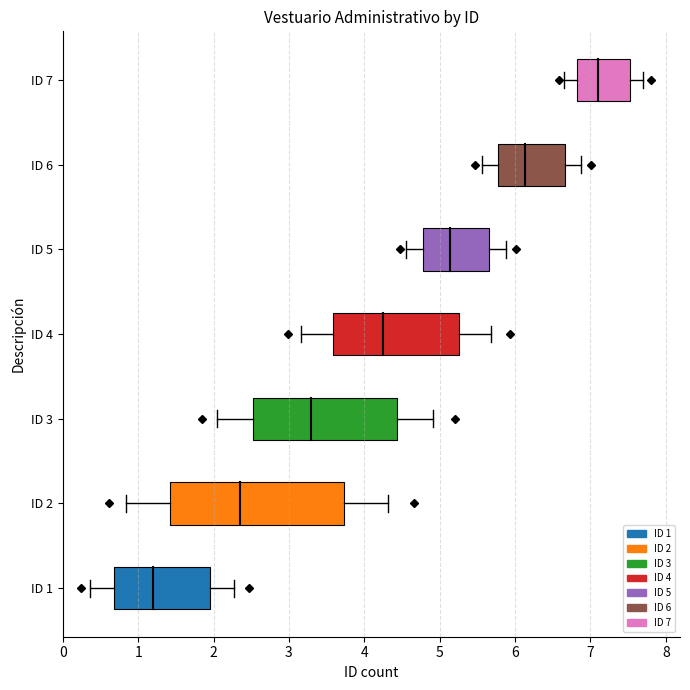

Reading left to right, list all the values displayed in this chart.

1	2	3	4	5	6	7